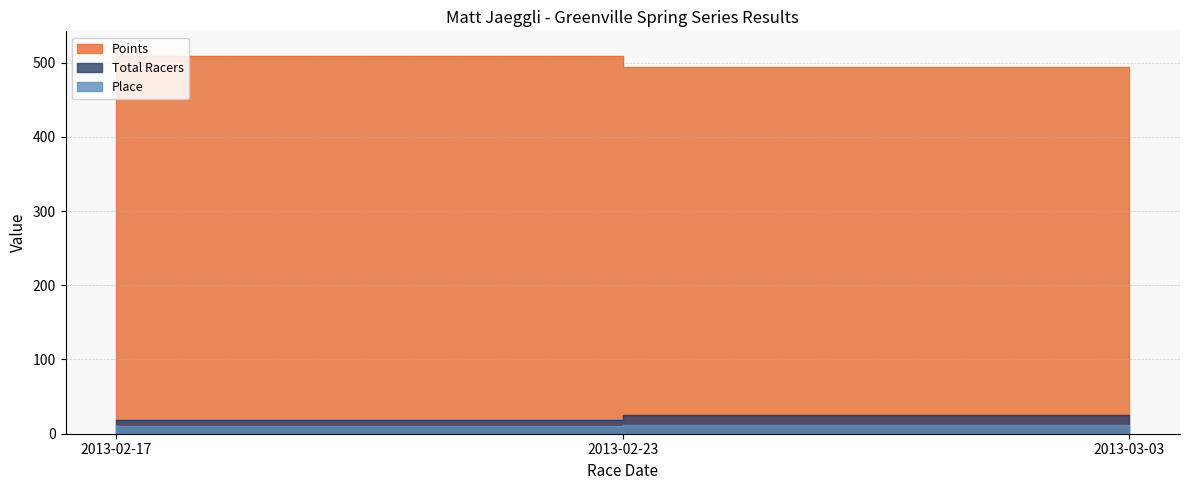

Where is Place nearest to the value 11?

2013-02-23